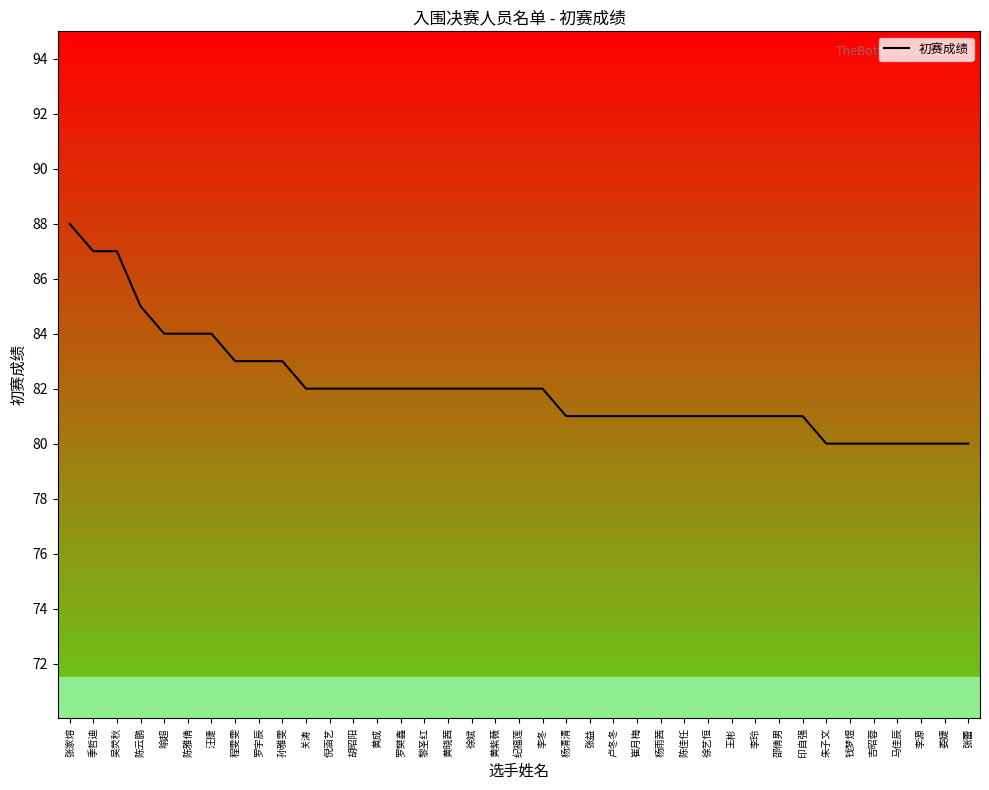

What position from the left is 程雯雯?

8